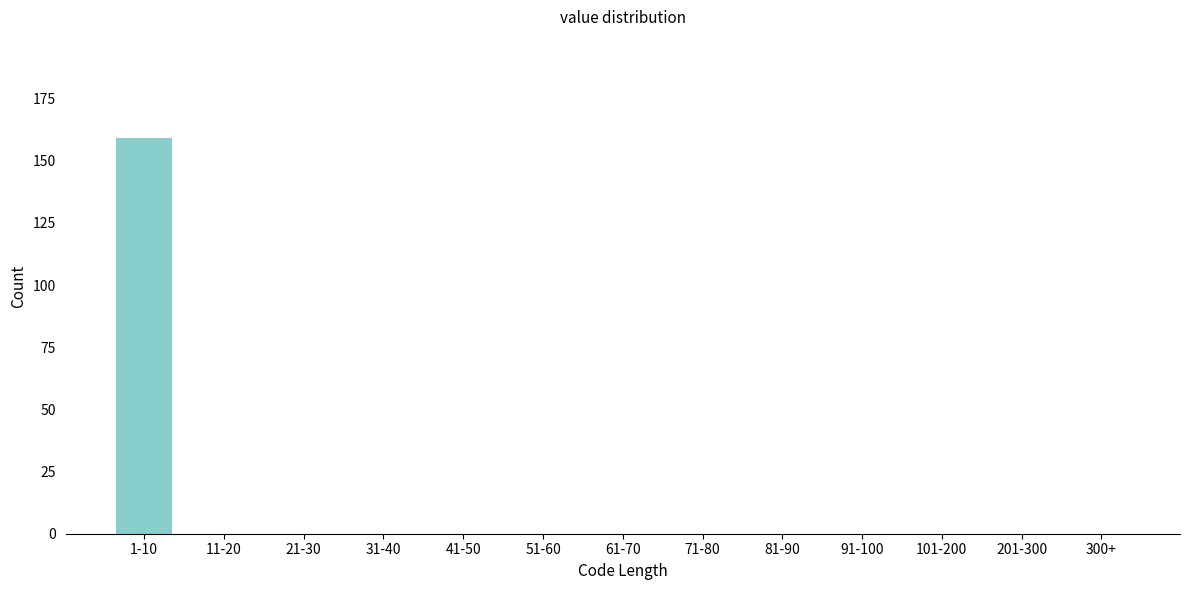

Reading right to left, list all the values displayed in this chart.

300+=0	201-300=0	101-200=0	91-100=0	81-90=0	71-80=0	61-70=0	51-60=0	41-50=0	31-40=0	21-30=0	11-20=0	1-10=159